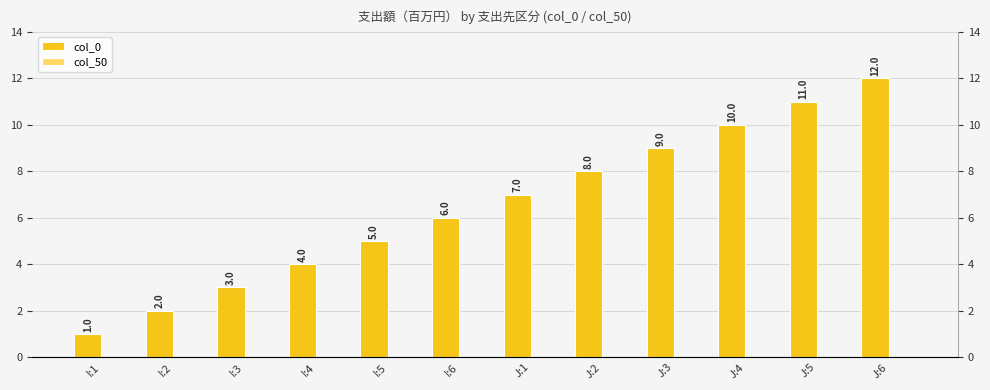

Between I:2 and I:6, which series saw the biggest shift?

col_0